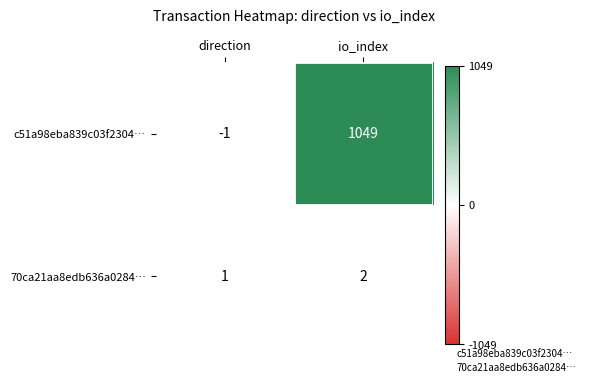

Rank the series by their average value, from lowest to highest.

70ca21aa8edb636a0284…, c51a98eba839c03f2304…